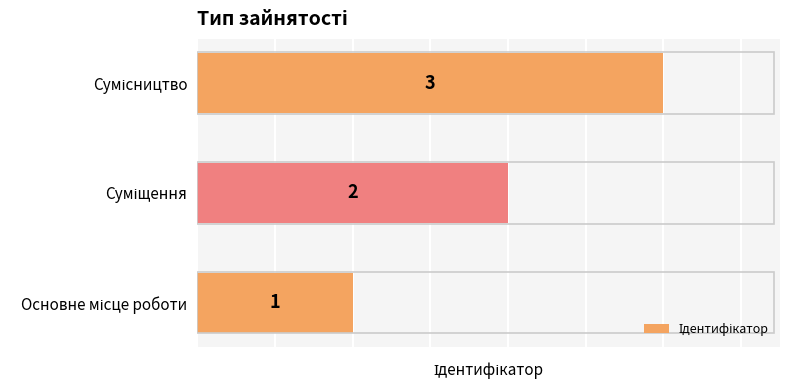

Count the values in the range 1 to 3.

3